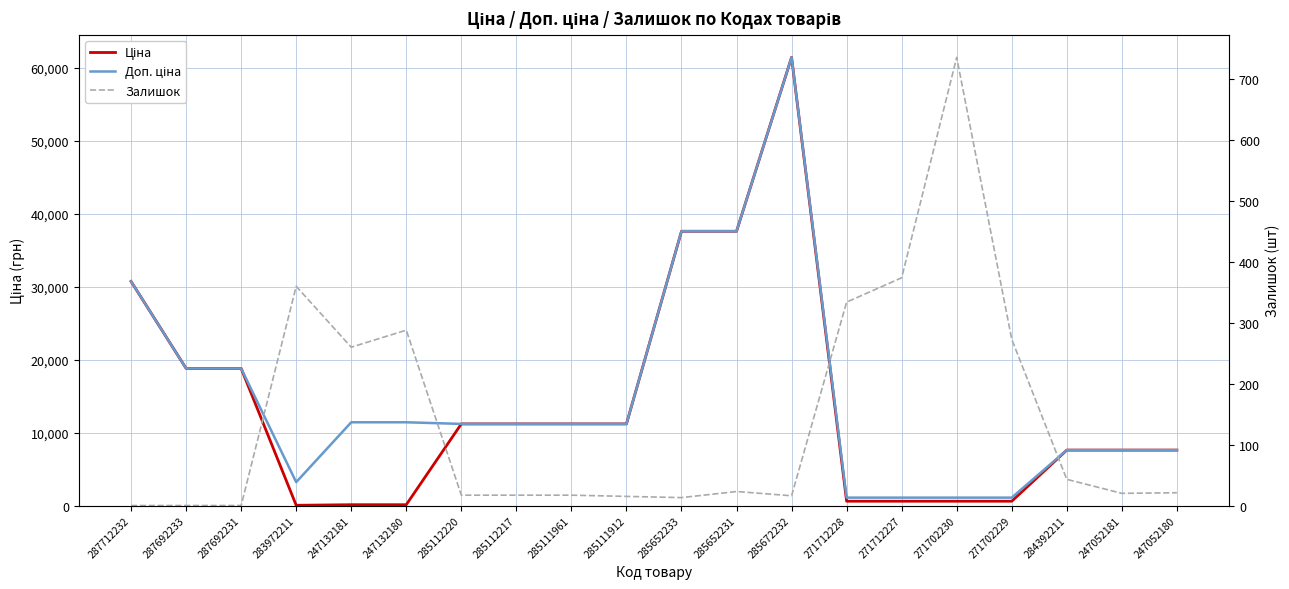

Where do Залишок and Ціна first cross each other?

287692231 and 283972211